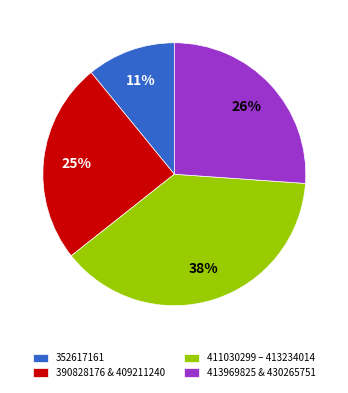

To the nearest percent, what portion does 352617161 represent?

11%